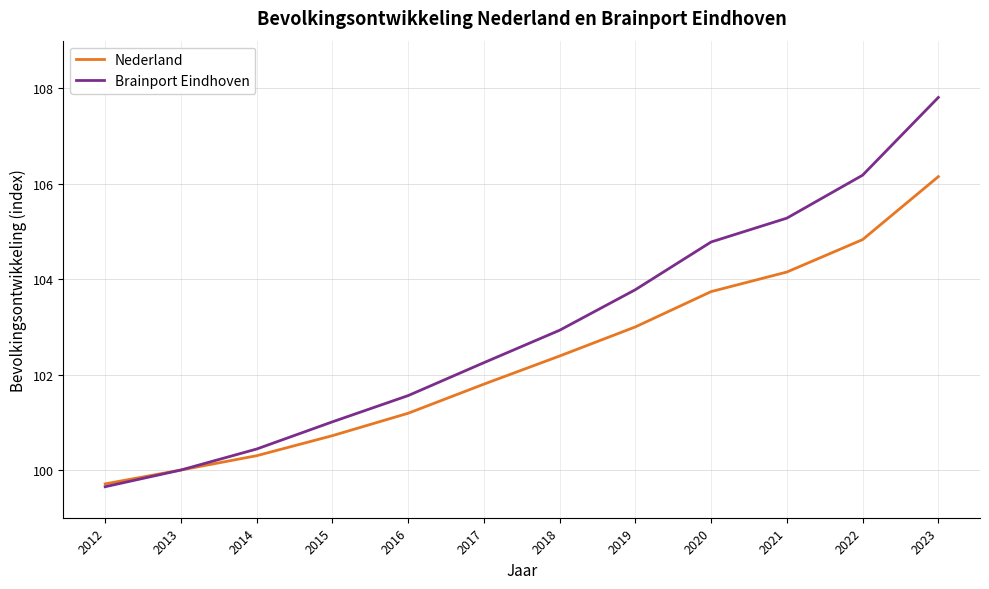

True or false: Nederland has a value of 104.2 at 2021.

True